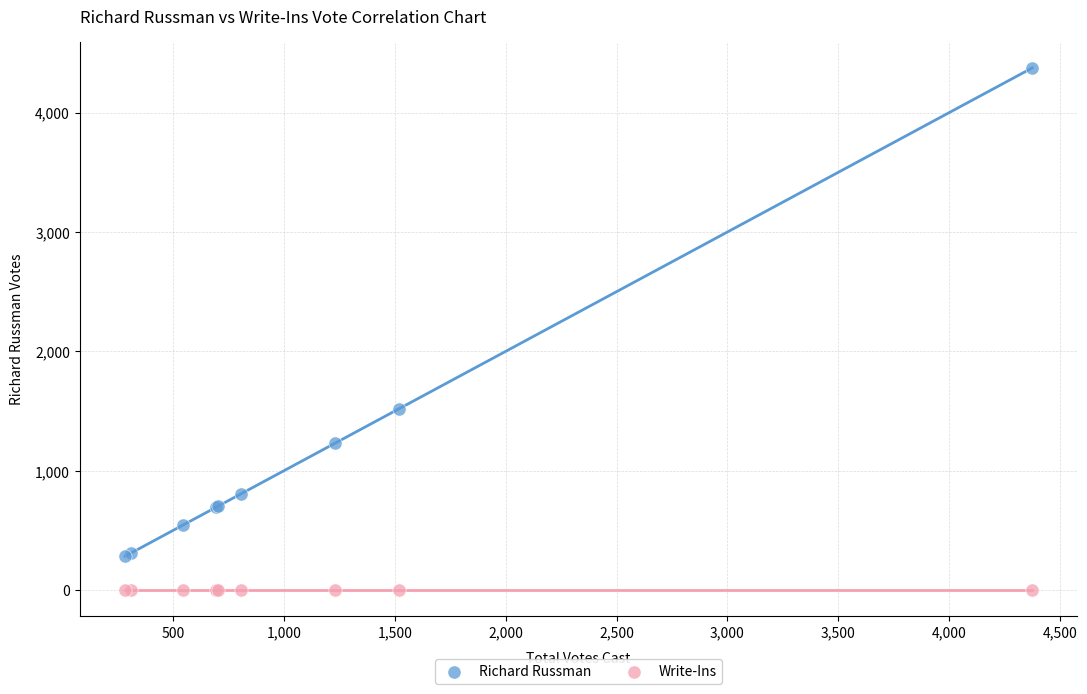

Which series contains the highest Y value?

Richard Russman